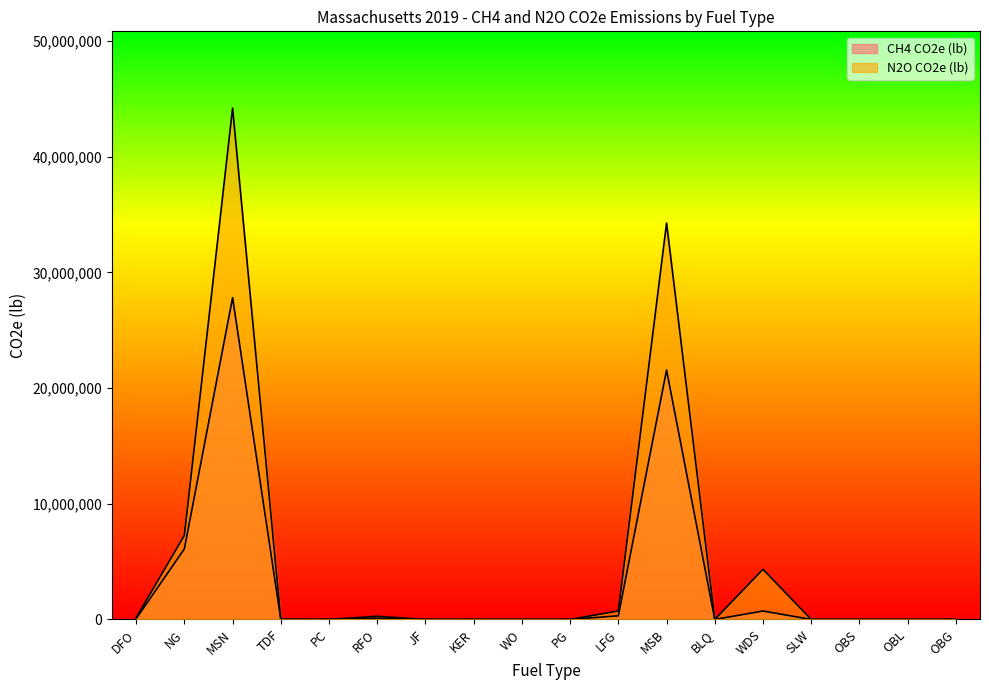

What are all the series names shown in the legend?

CH4 CO2e (lb), N2O CO2e (lb)